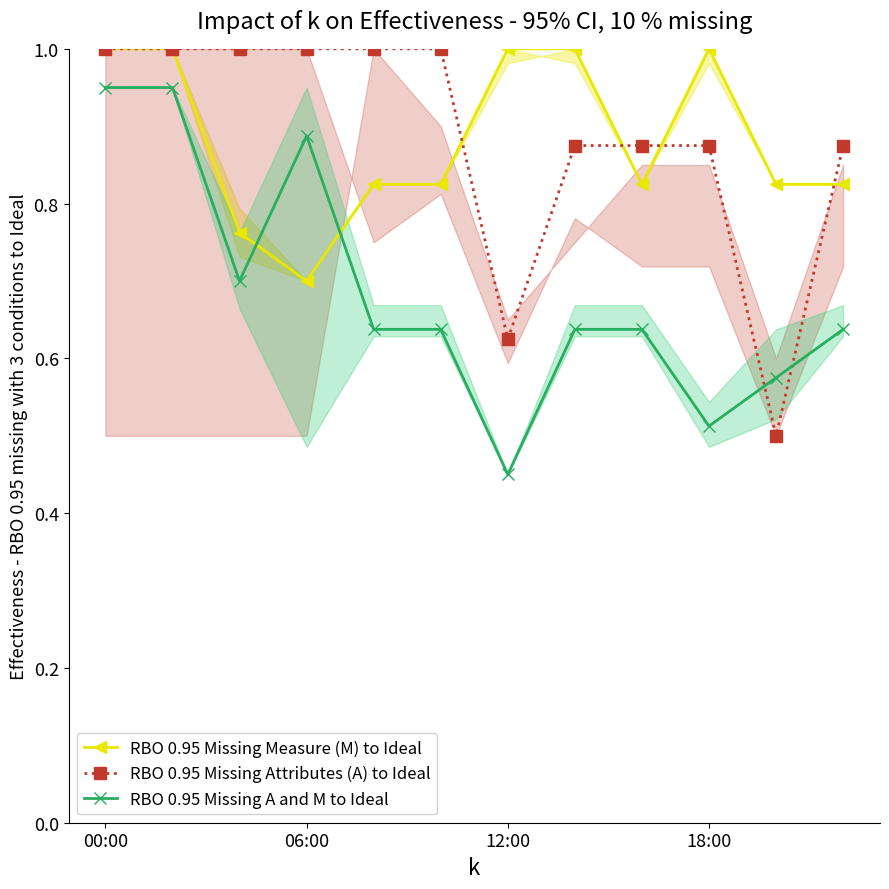

Where is the first local minimum for RBO 0.95 Missing Measure (M) to Ideal?

06:00